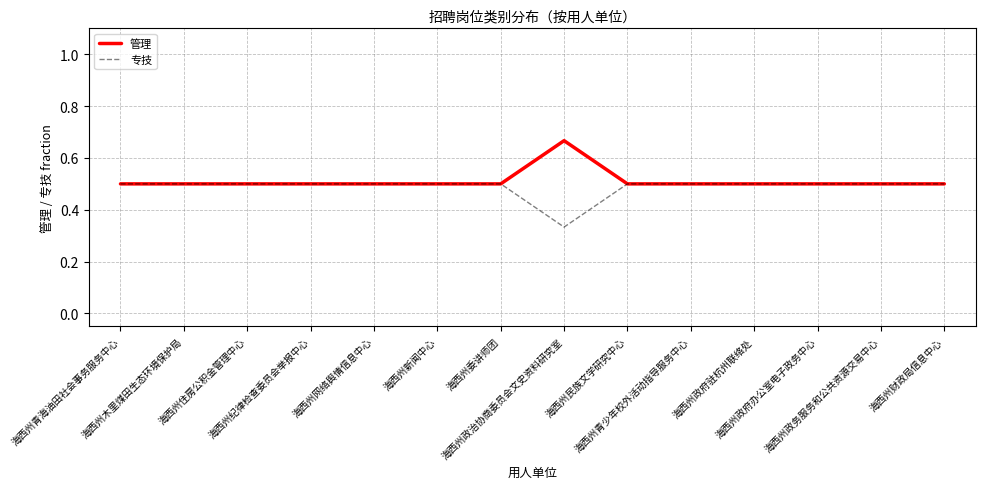

List the series in order of their peak value, highest first.

管理, 专技